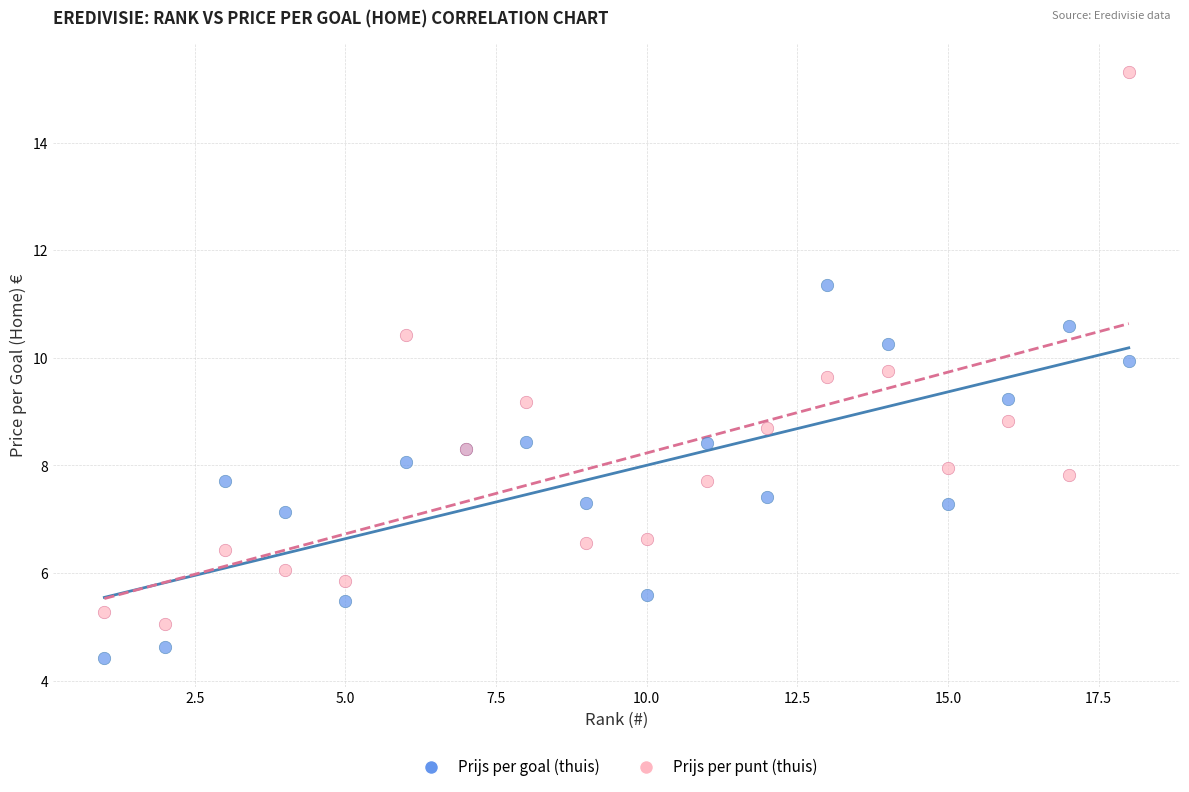

Which series reaches the minimum Y coordinate?

Prijs per goal (thuis)